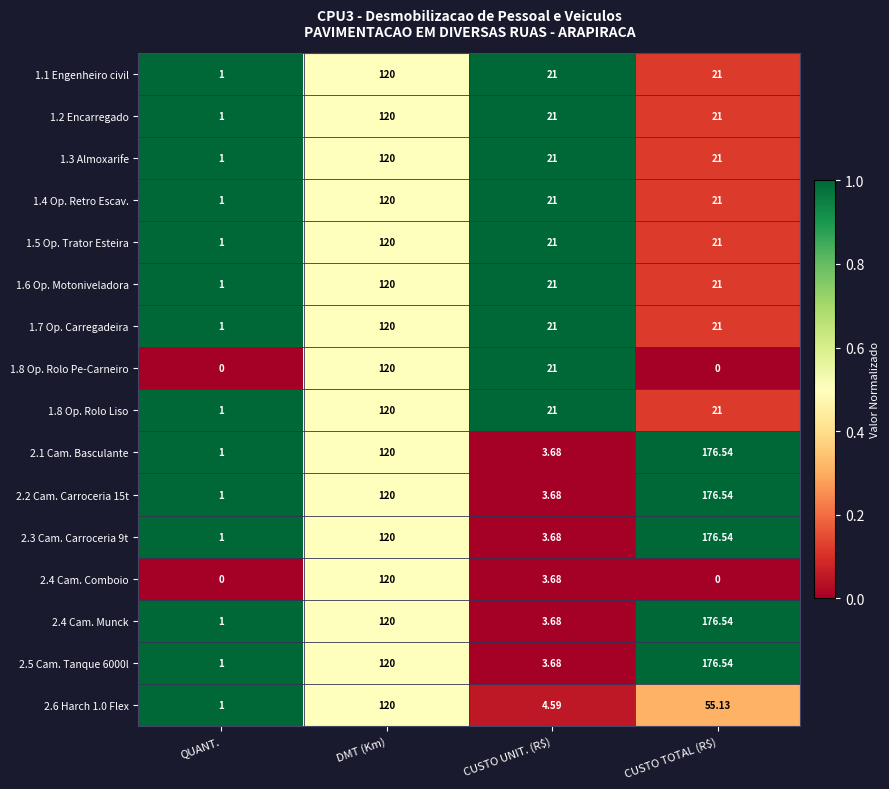

Where is 2.2 Cam. Carroceria 15t nearest to the value 88?

DMT (Km)